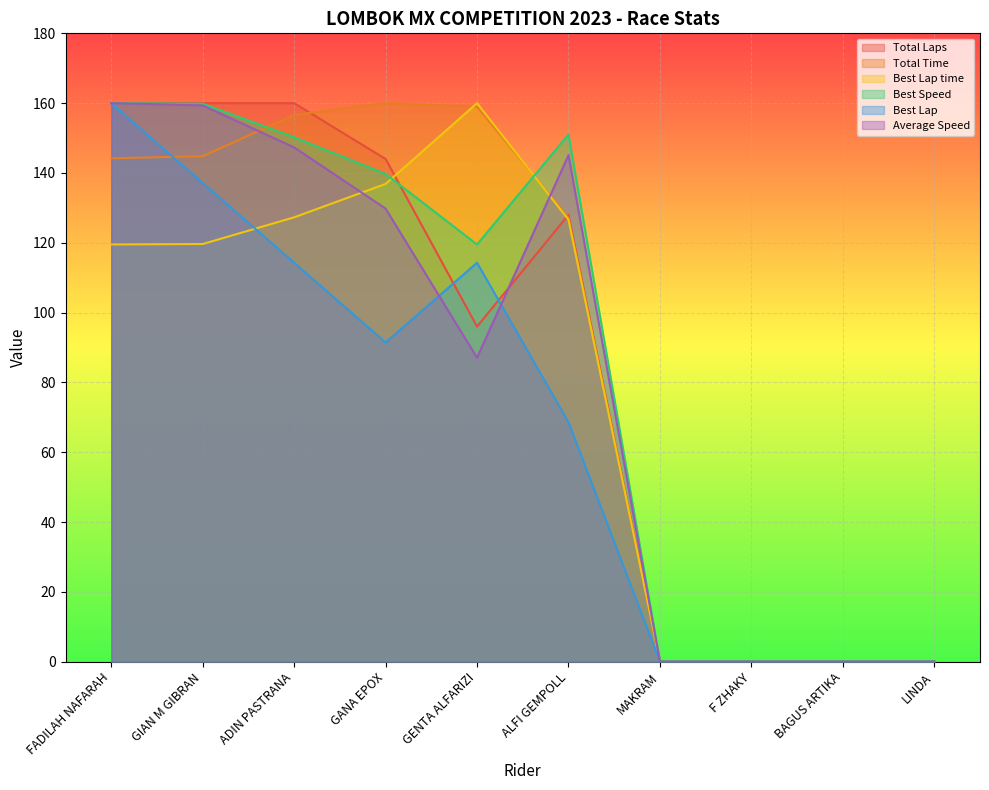

At which category is the sum across all series the highest?

FADILAH NAFARAH